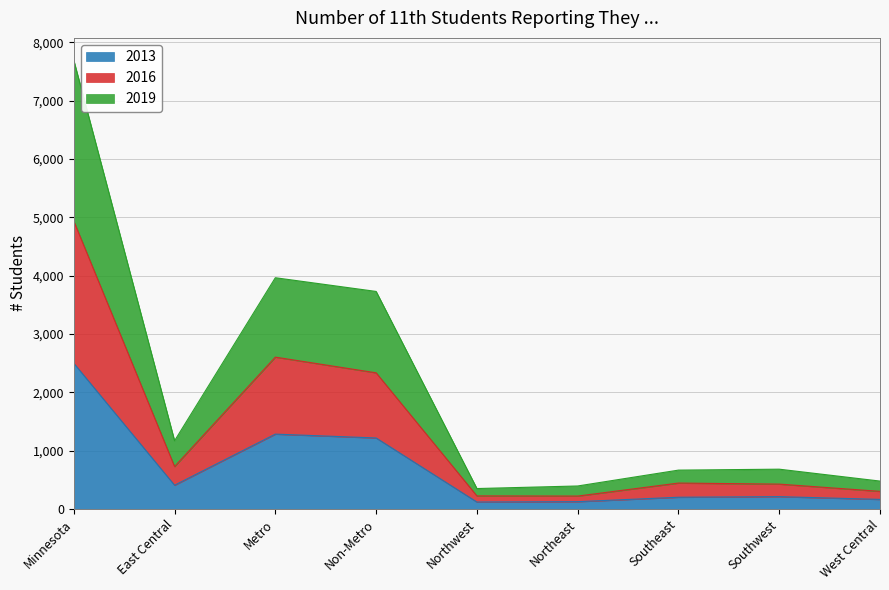

True or false: 2019 has more than 2 interior local peaks.

False